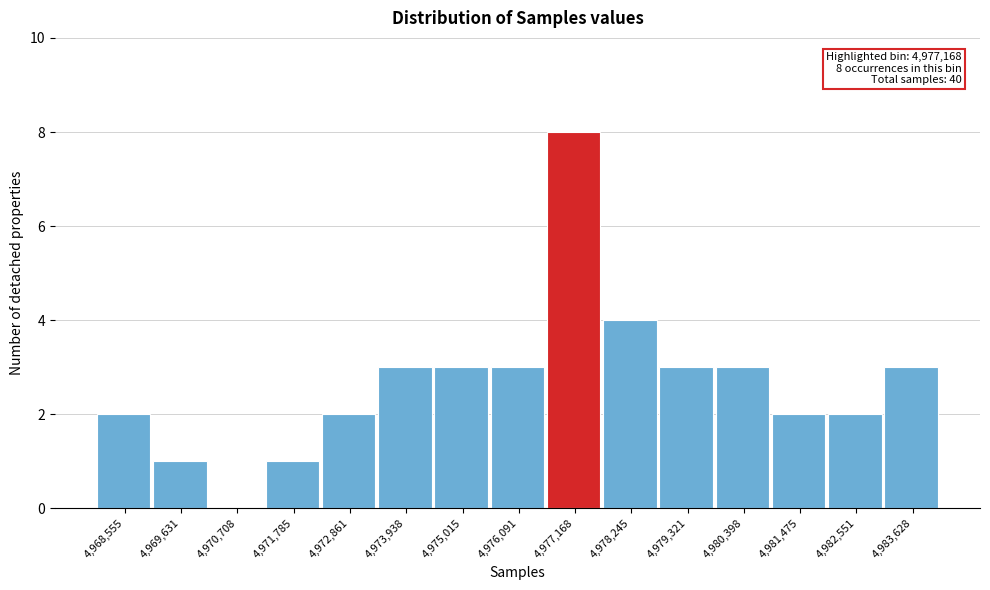

Reading left to right, extract all data points from this chart.

4,968,555=2	4,969,631=1	4,970,708=0	4,971,785=1	4,972,861=2	4,973,938=3	4,975,015=3	4,976,091=3	4,977,168=8	4,978,245=4	4,979,321=3	4,980,398=3	4,981,475=2	4,982,551=2	4,983,628=3